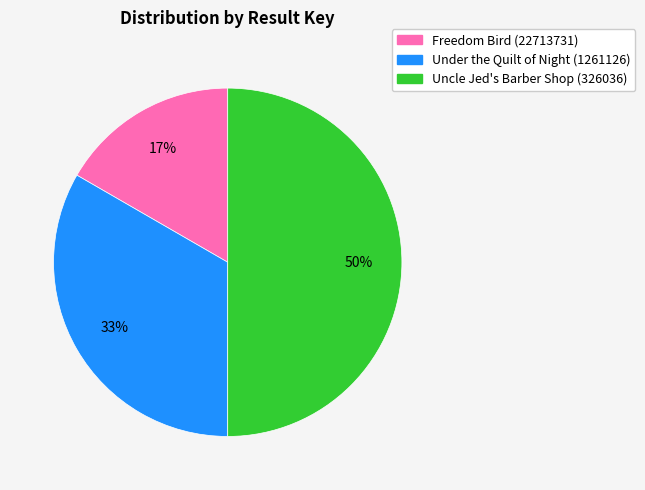

True or false: Uncle Jed's Barber Shop (326036) accounts for 50% of the total.

True